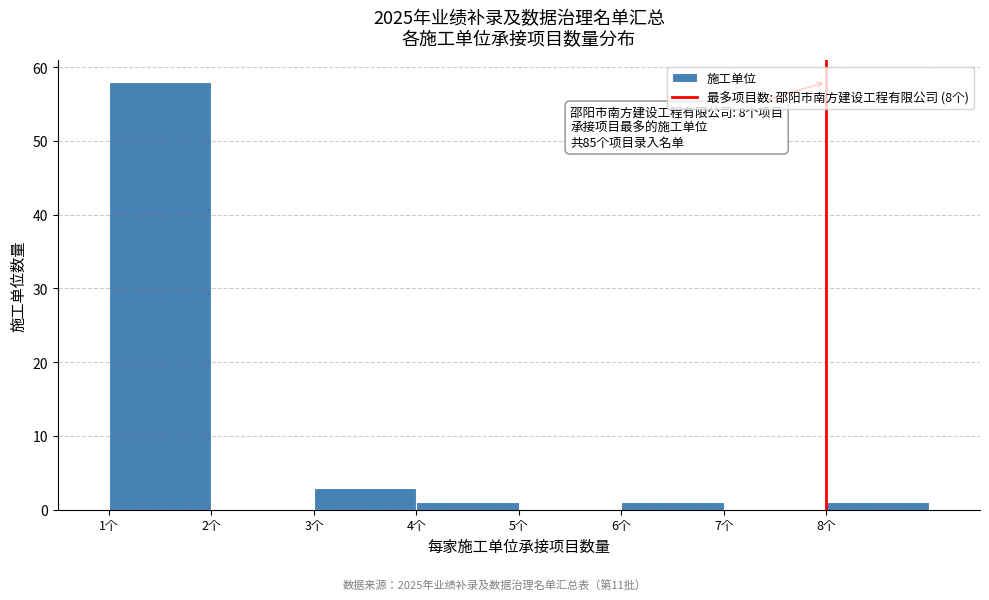

Which range on the x-axis has the tallest bar?

1 to 2